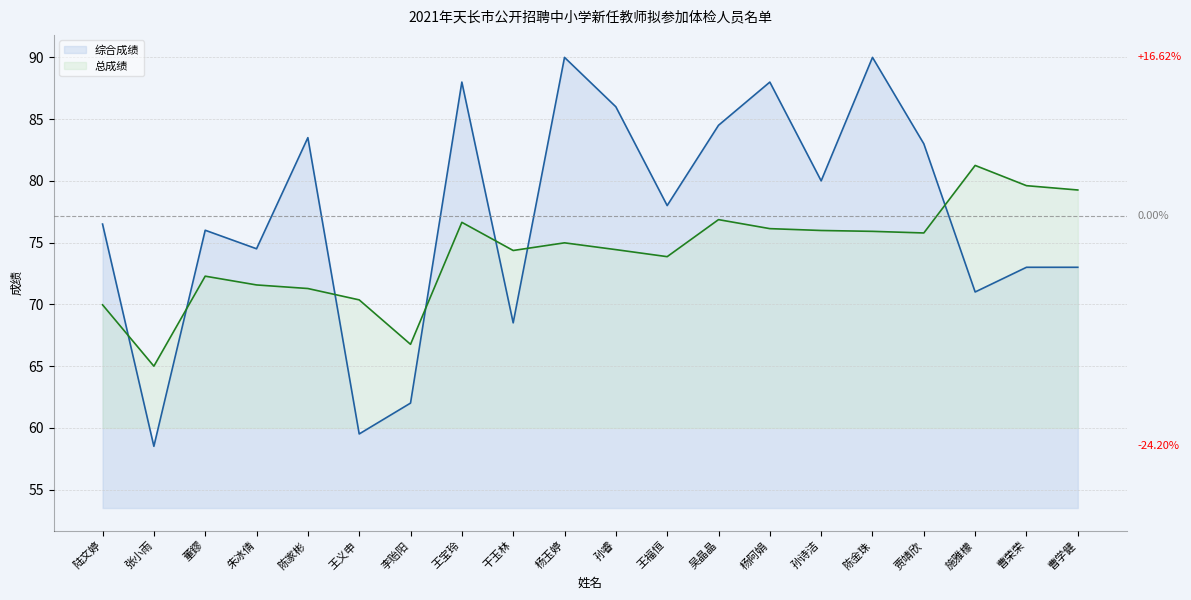

How many lines are shown in the chart?

2